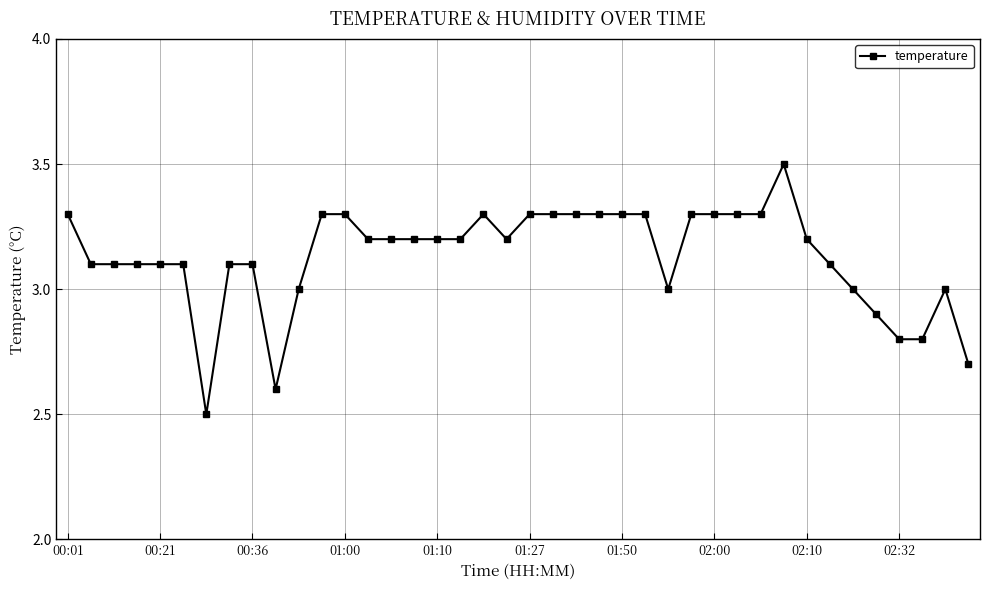

How many data points does each series have?

40